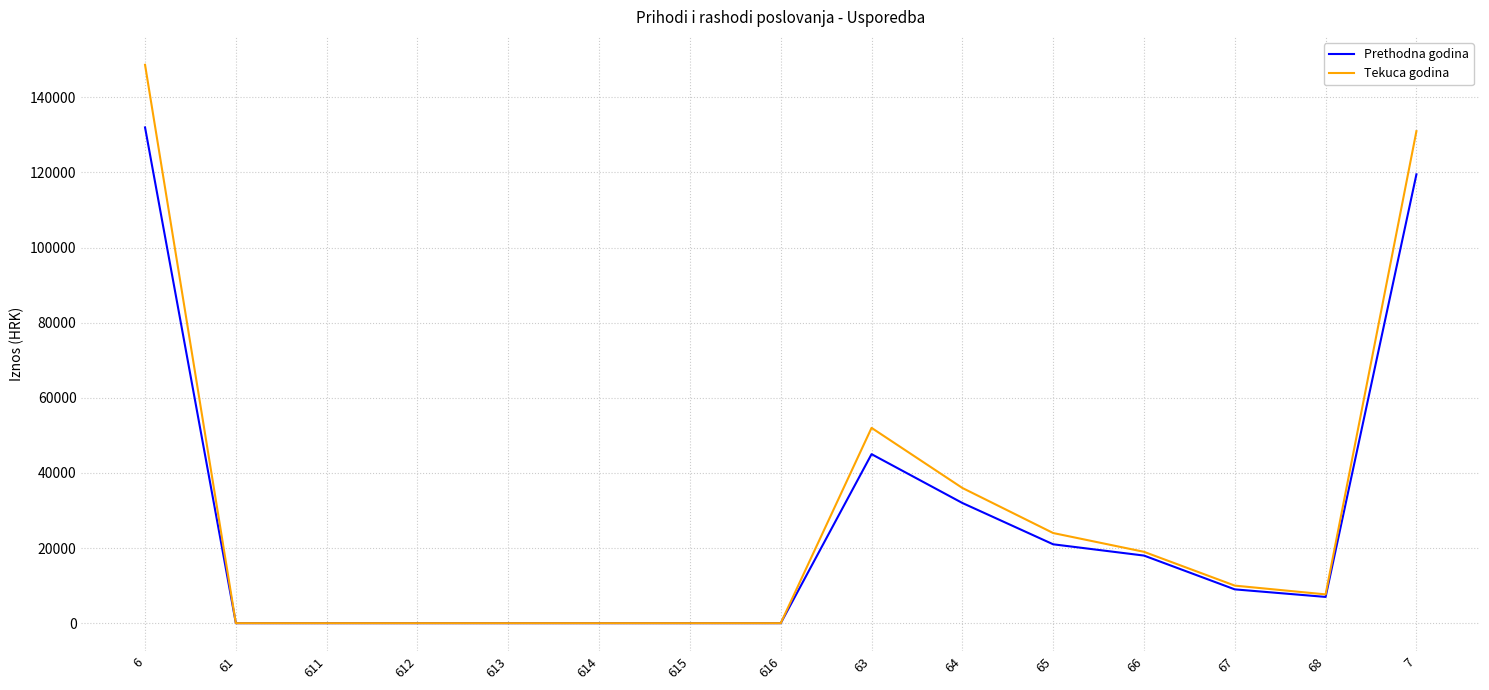

Which series has the widest spread of values?

Tekuca godina